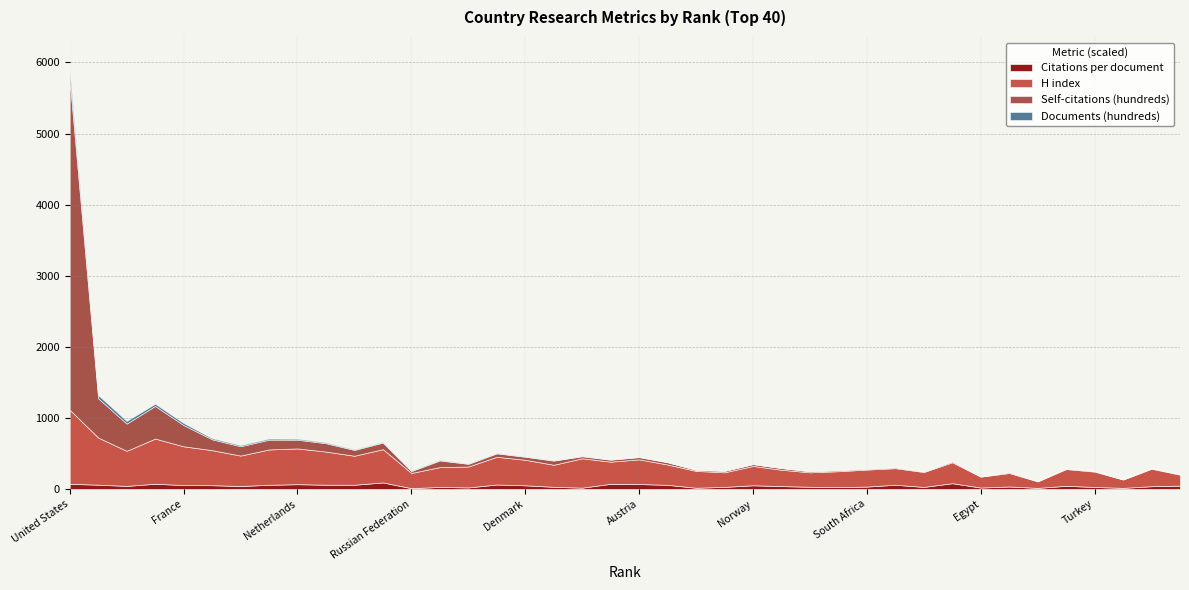

What is the spread (max minus min) of values at 10?

453.4